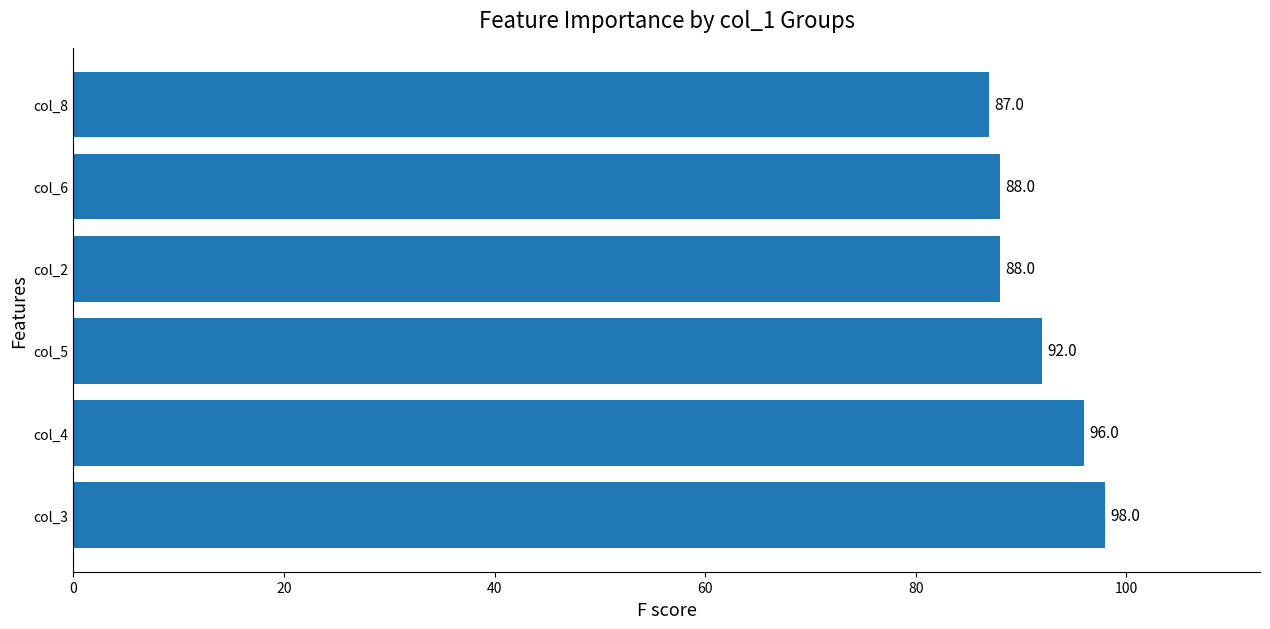

What is the difference between the maximum and minimum values?

11